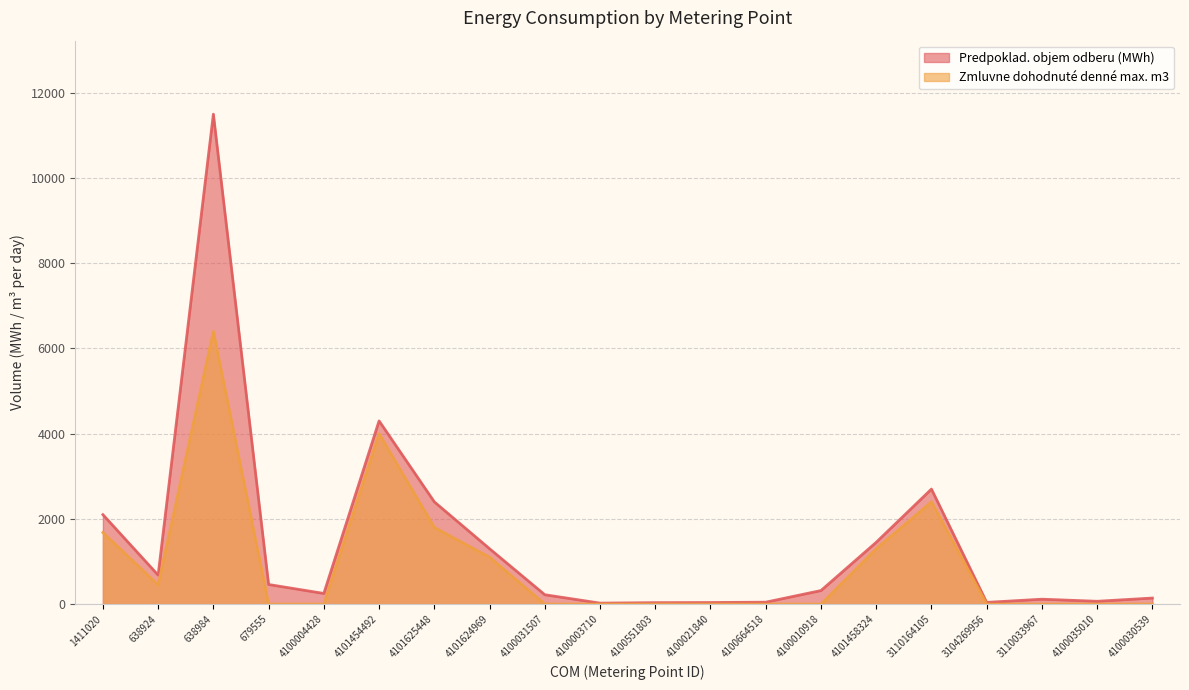

Is the value of Zmluvne dohodnuté denné max. m3 at 679555 greater than the value of Predpoklad. objem odberu (MWh) at 4100030539?

No